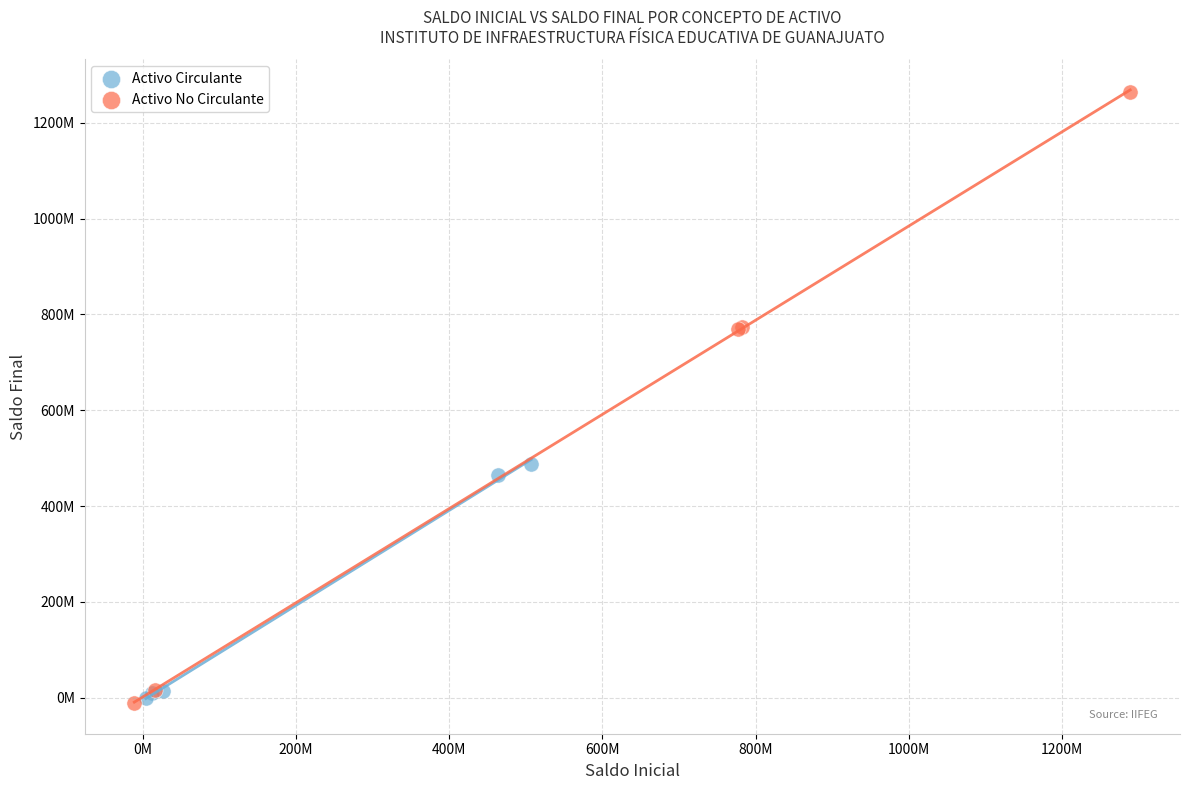

What are all the series names shown in the legend?

Activo Circulante, Activo No Circulante